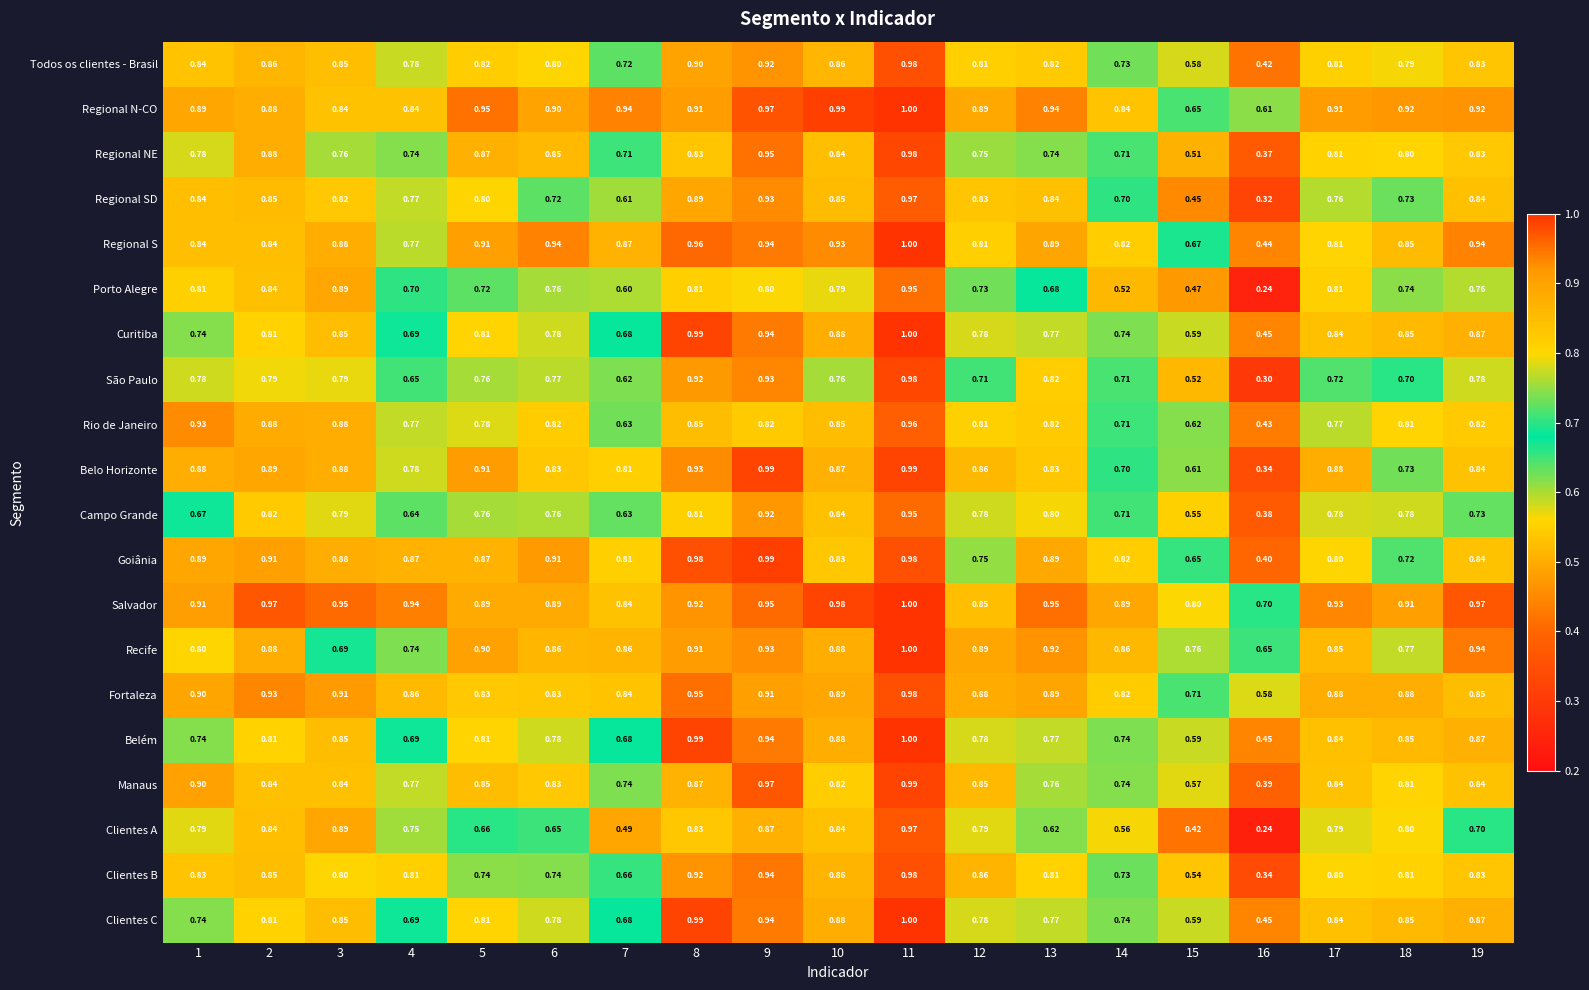

Between 3 and 12, which series saw the biggest shift?

Recife